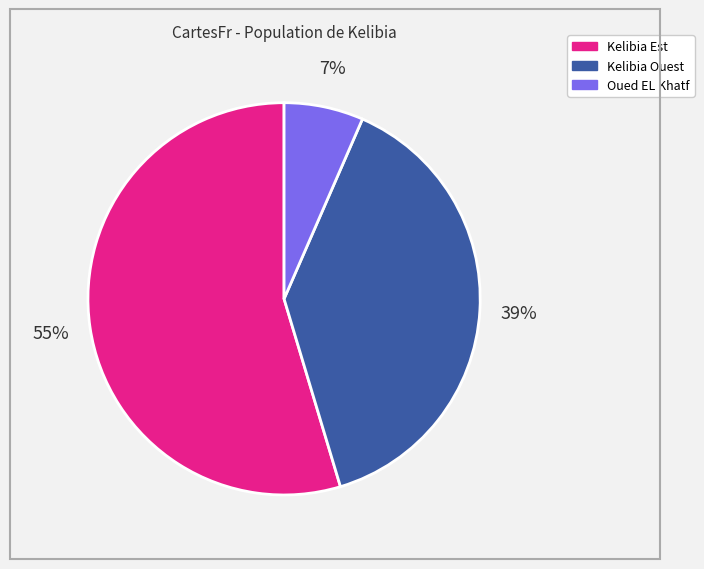

To the nearest percent, what portion does Oued EL Khatf represent?

7%